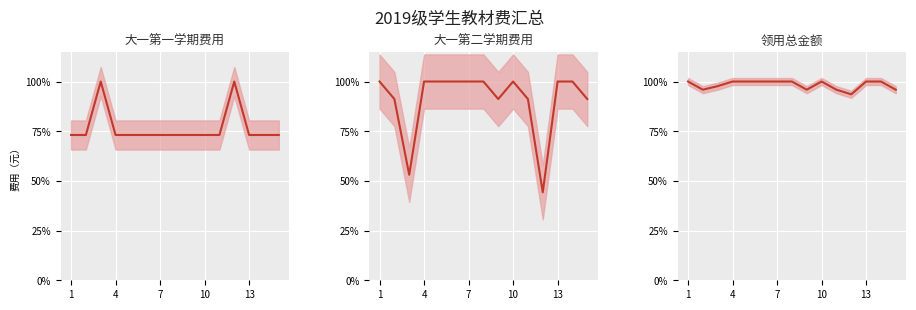

How many lines are shown in the chart?

3